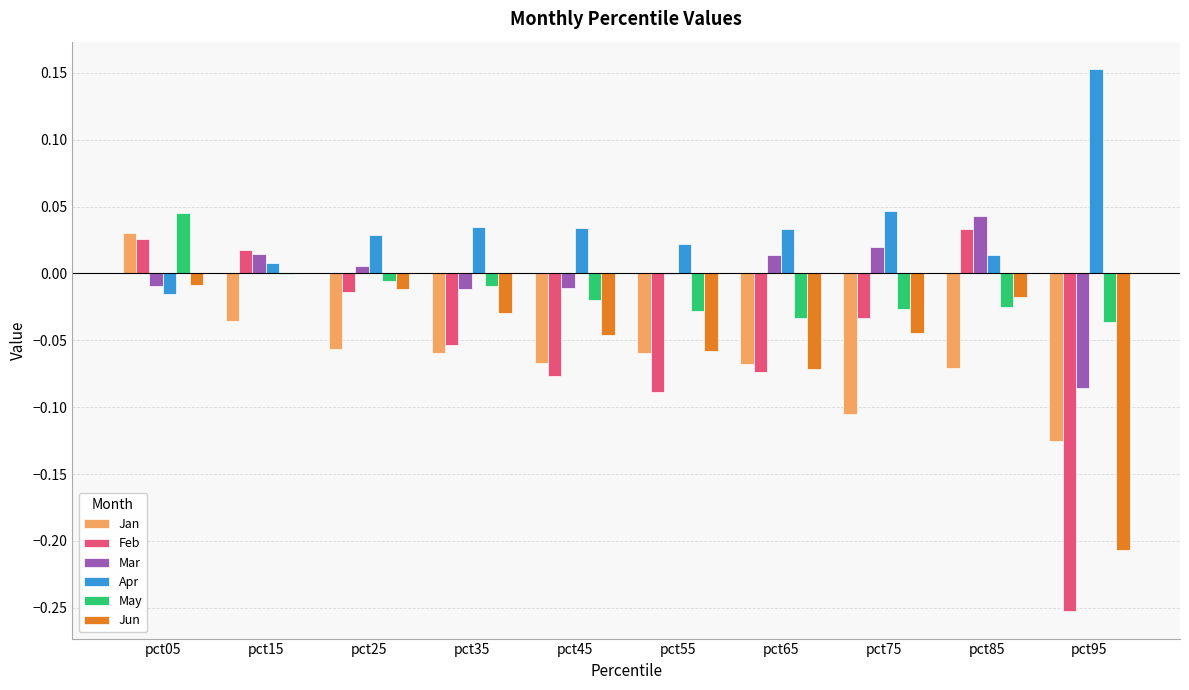

Count the number of data series in this chart.

6